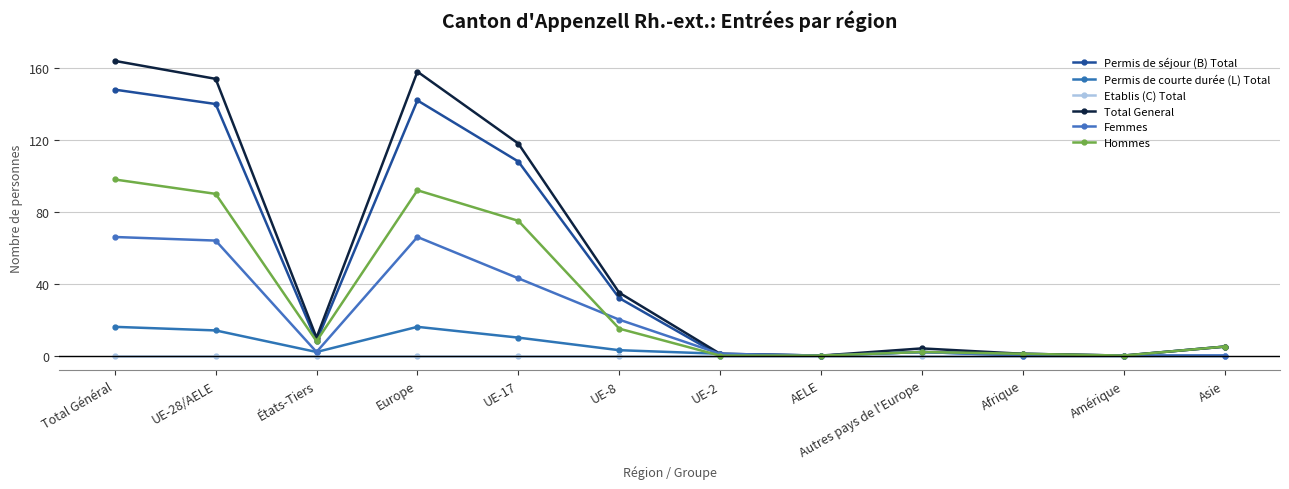

Reading left to right, list all the values displayed in this chart.

Permis de séjour (B) Total: 148	140	8	142	108	32	0	0	2	1	0	5
Permis de courte durée (L) Total: 16	14	2	16	10	3	1	0	2	0	0	0
Etablis (C) Total: 0	0	0	0	0	0	0	0	0	0	0	0
Total General: 164	154	10	158	118	35	1	0	4	1	0	5
Femmes: 66	64	2	66	43	20	1	0	2	0	0	0
Hommes: 98	90	8	92	75	15	0	0	2	1	0	5